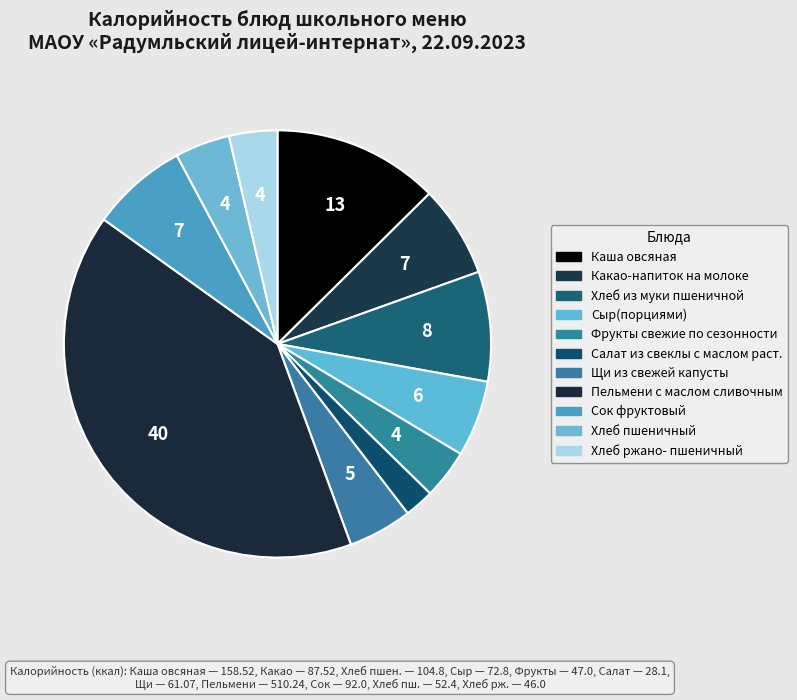

What is the smallest slice in the pie chart?

Салат из свеклы с маслом раст.